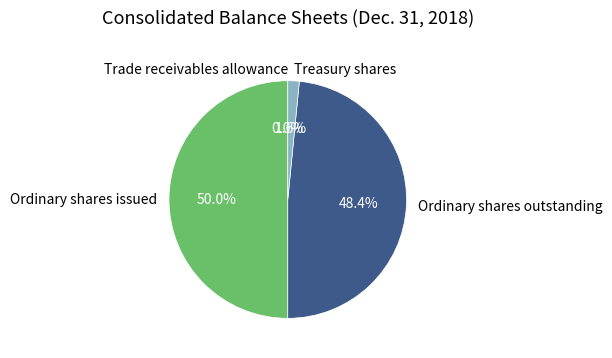

Is Treasury shares the majority of the pie?

No